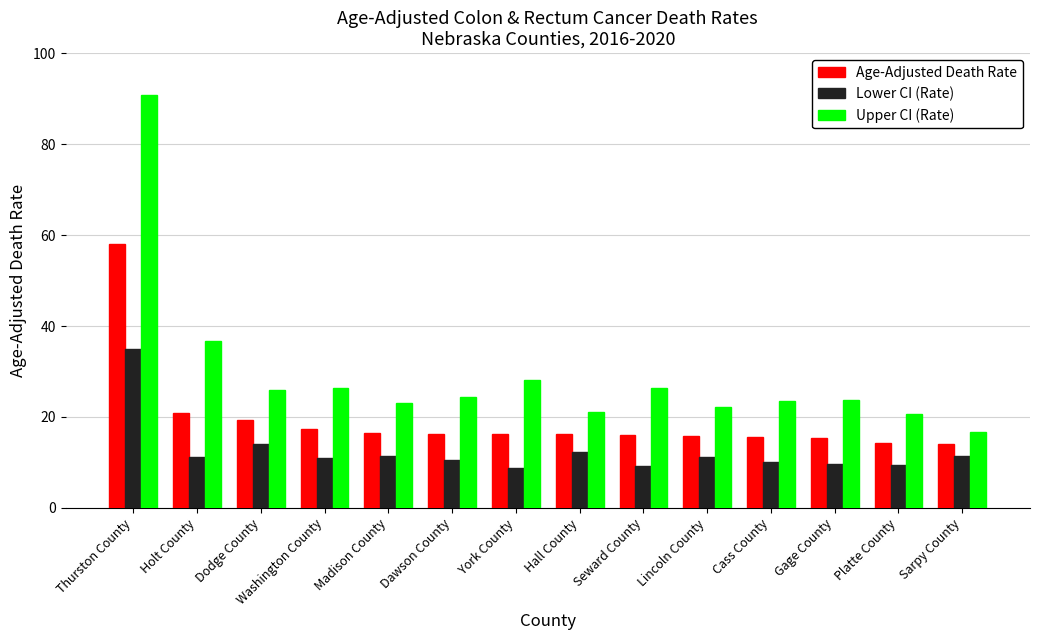

What is the total value across all series at Lincoln County?

49.0